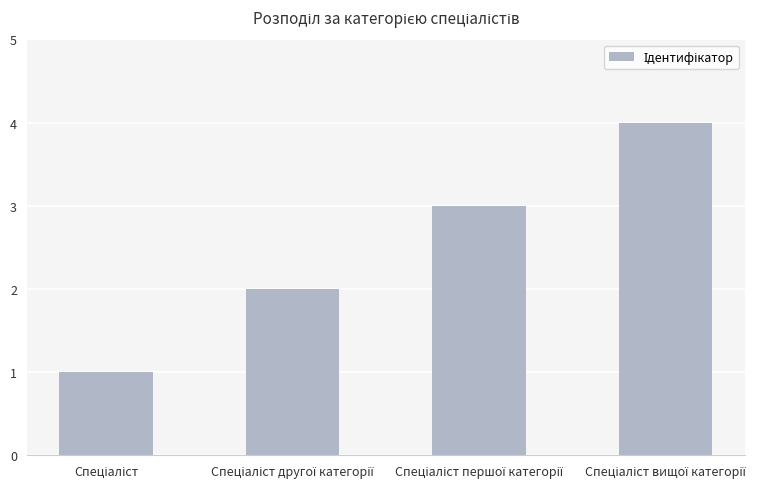

Reading left to right, transcribe all the data shown in this chart.

1	2	3	4